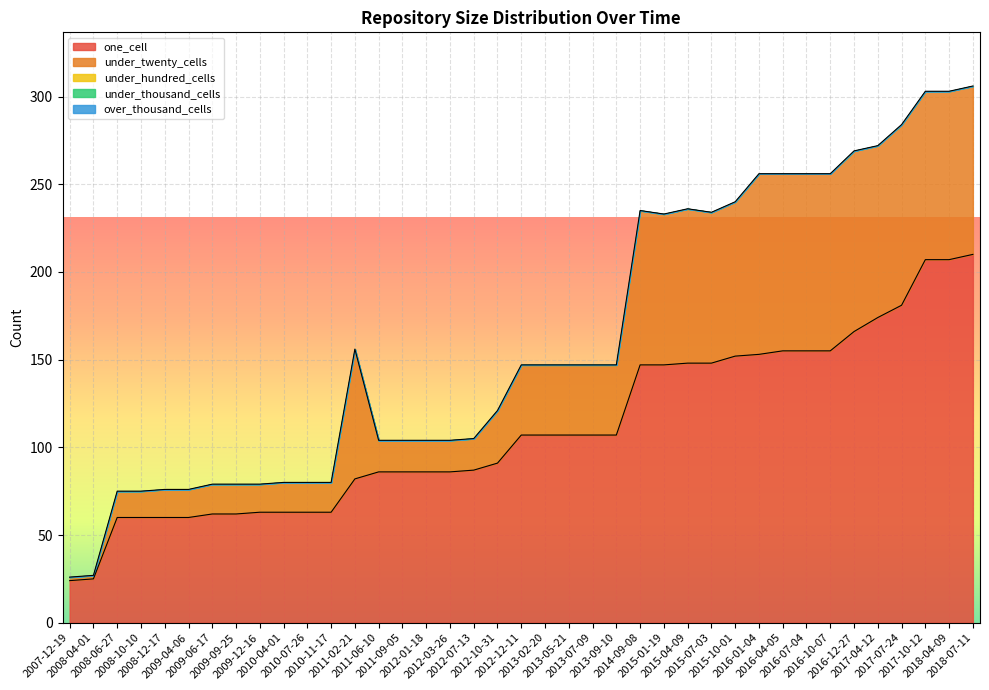

True or false: over_thousand_cells has a value of 0 at 2011-06-10.

True